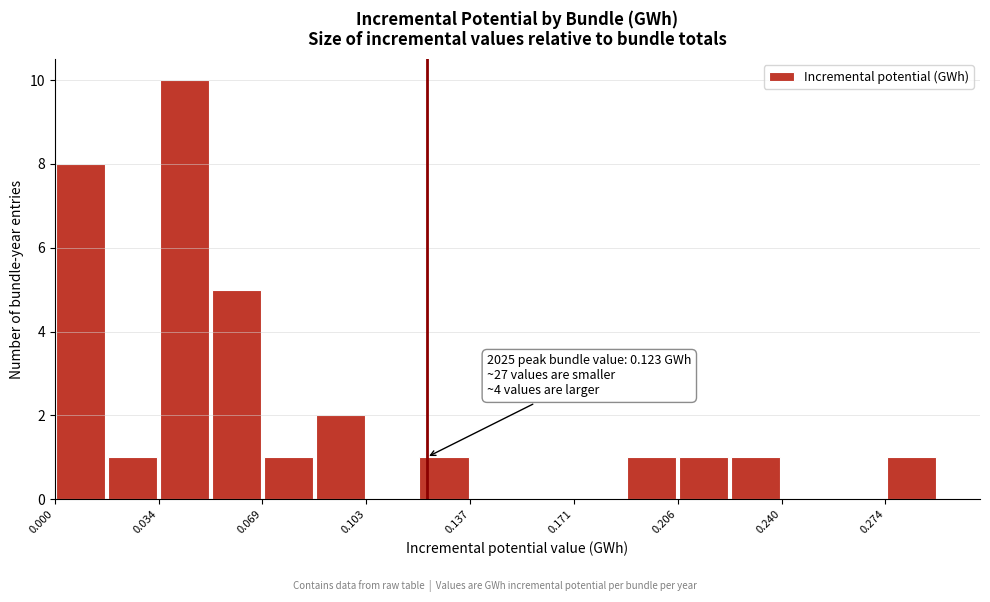

Around what value on the x-axis is the tallest bar? Give the approximate position of its centre, as read against the axis.

0.045